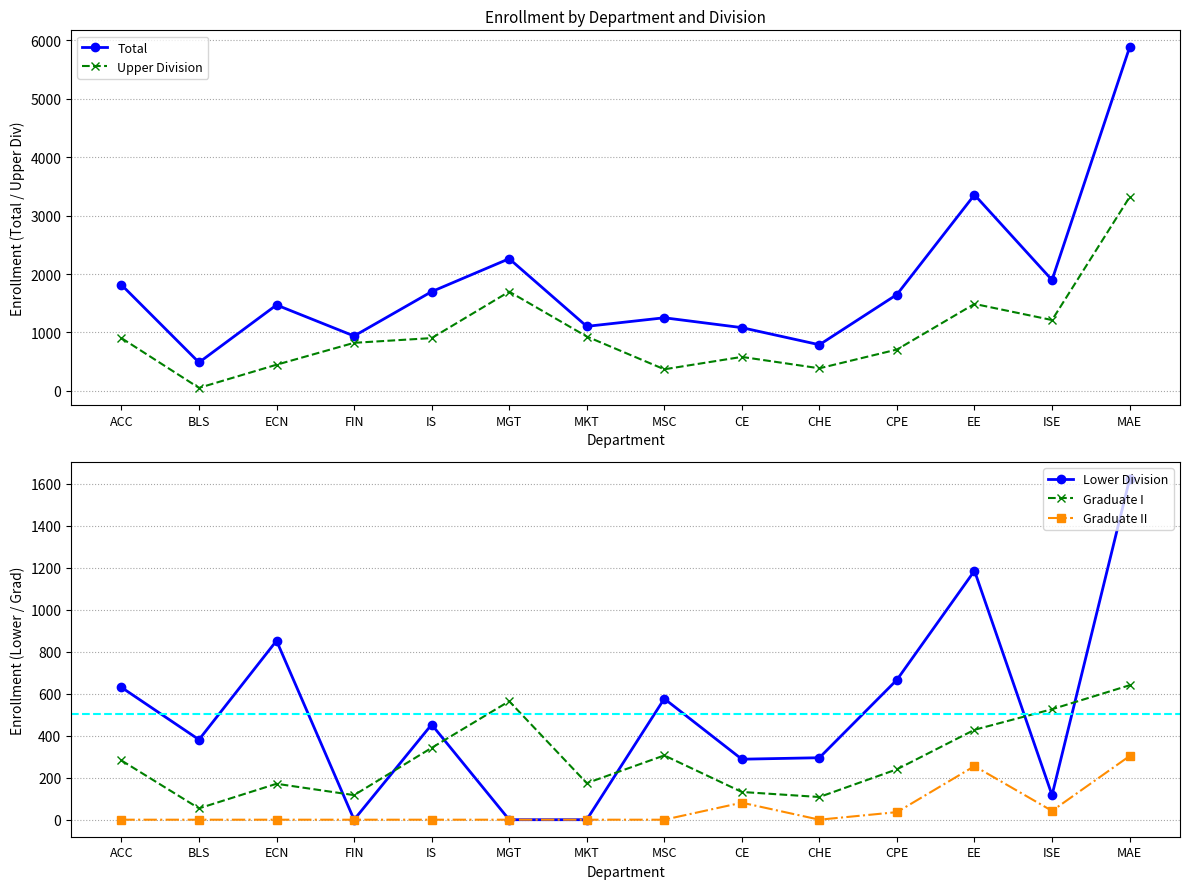

Does the chart have visible grid lines?

Yes